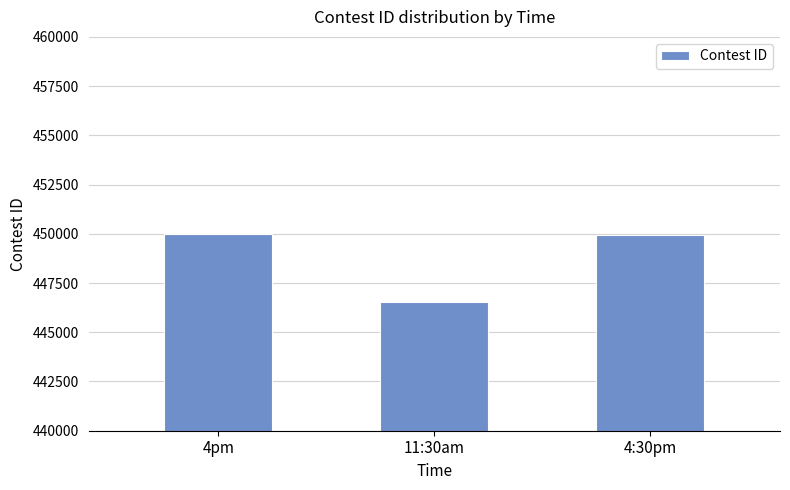

The value at 4:30pm is 449943. True or false?

True